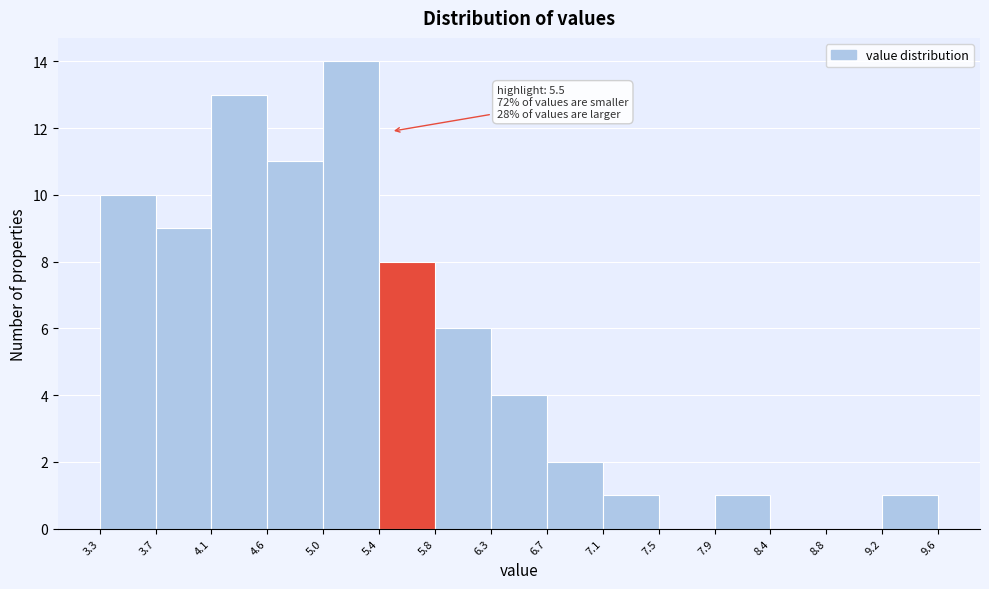

Which range on the x-axis has the tallest bar?

5.0 to 5.4